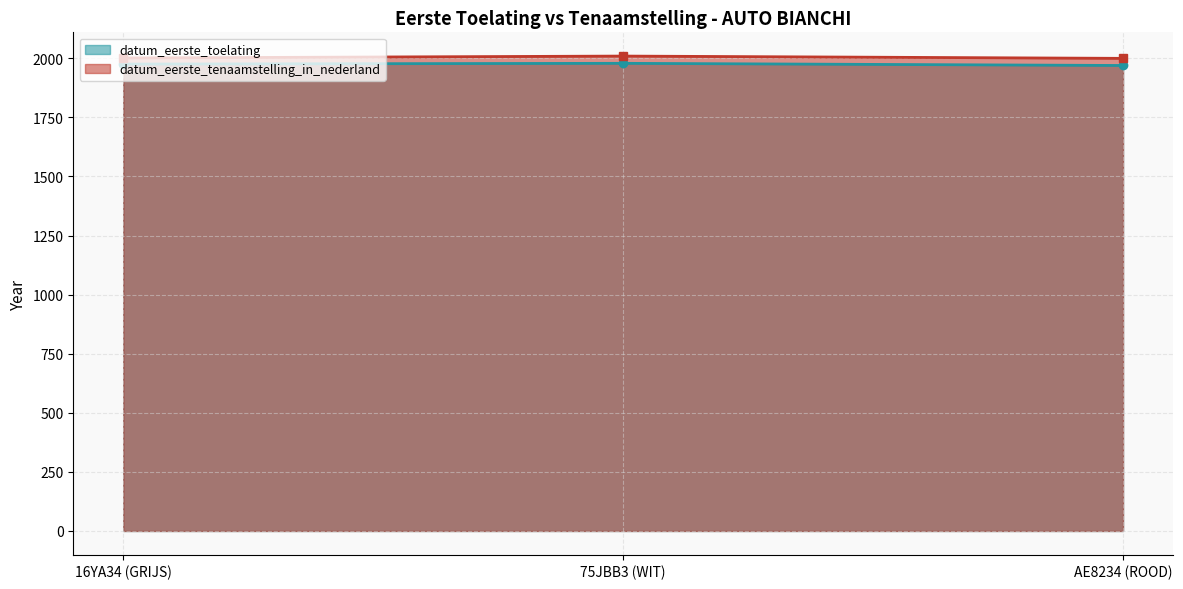

What is the average value of the datum_eerste_tenaamstelling_in_nederland series?

2003.4